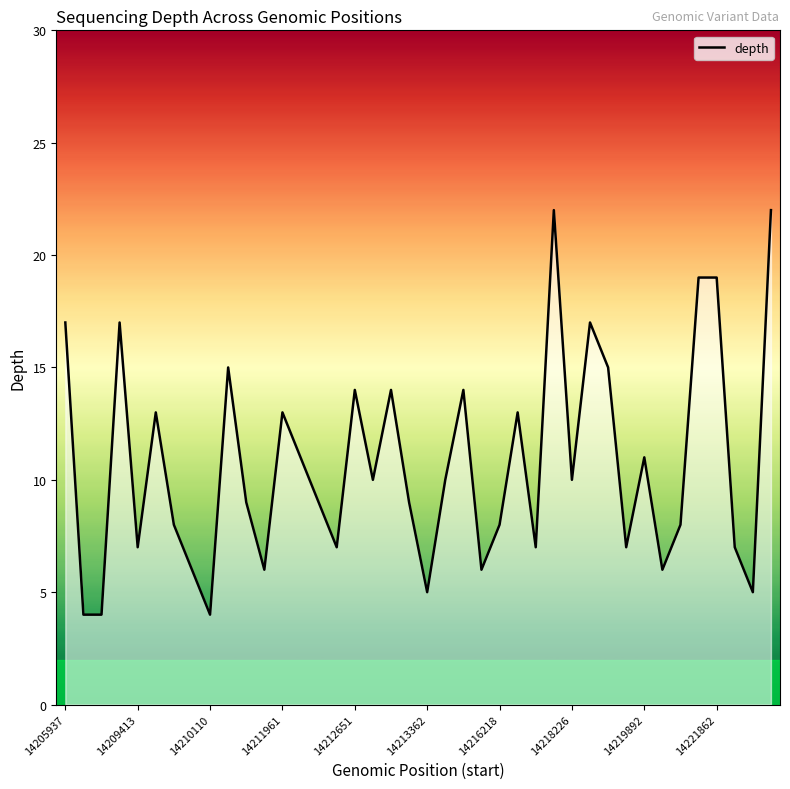

How many series are shown in this chart?

1